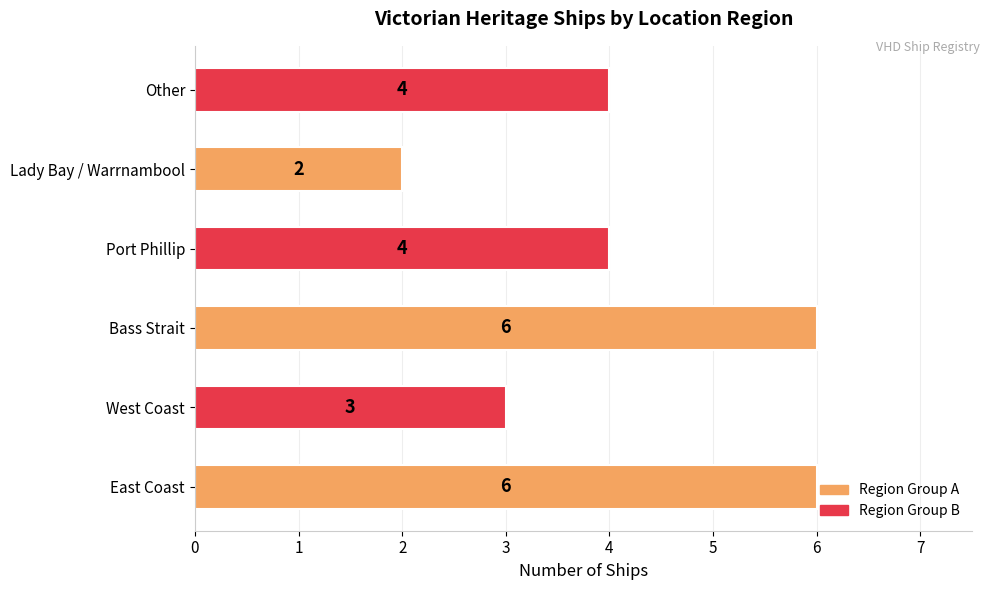

Which label corresponds to the smallest value in the chart?

Lady Bay / Warrnambool